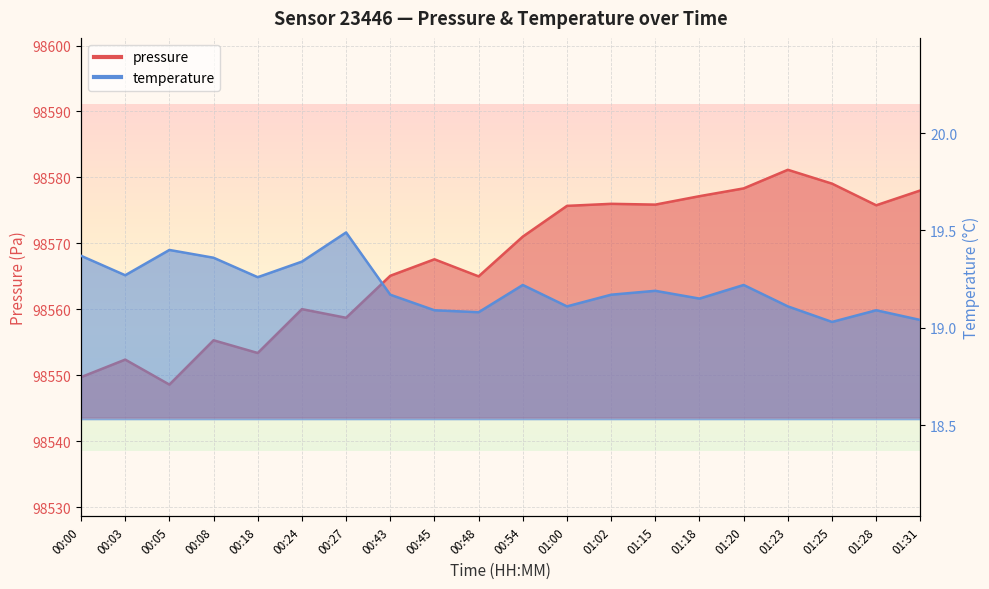

What is the spread (max minus min) of values at 00:08?

98535.9